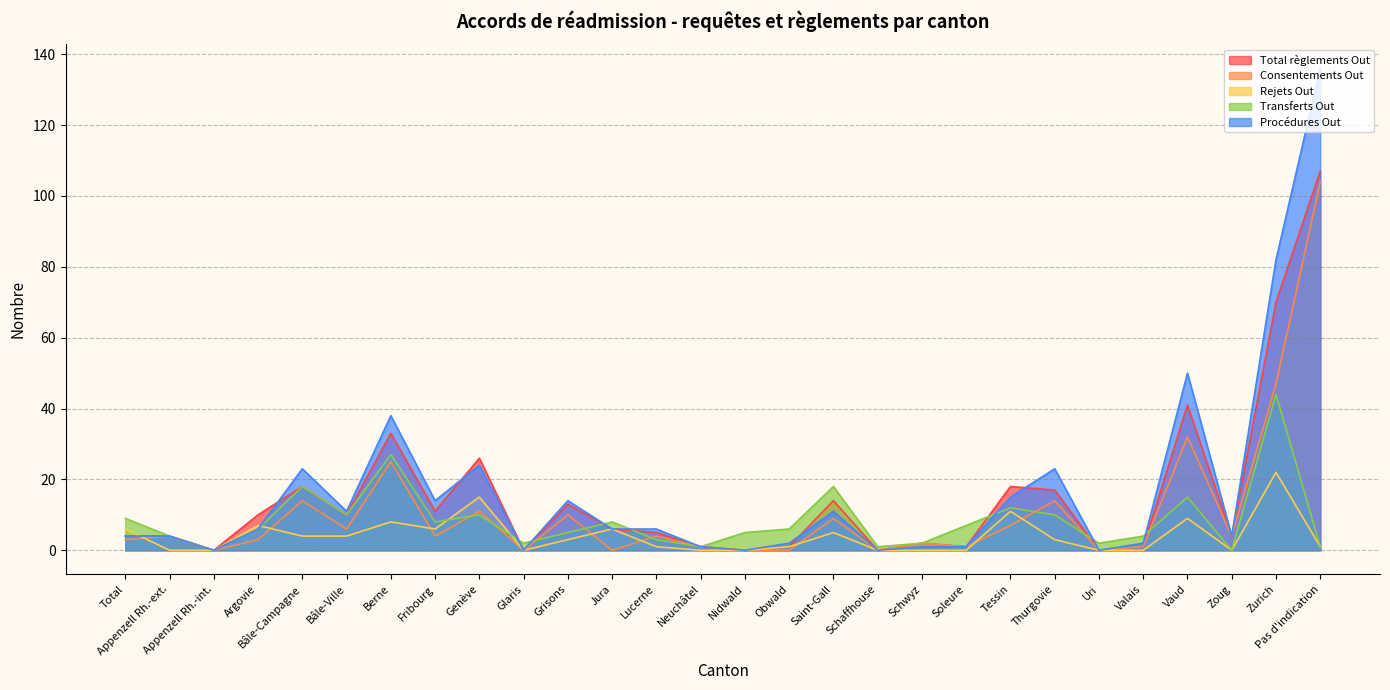

What is the label of the 4th point from the left?

Argovie